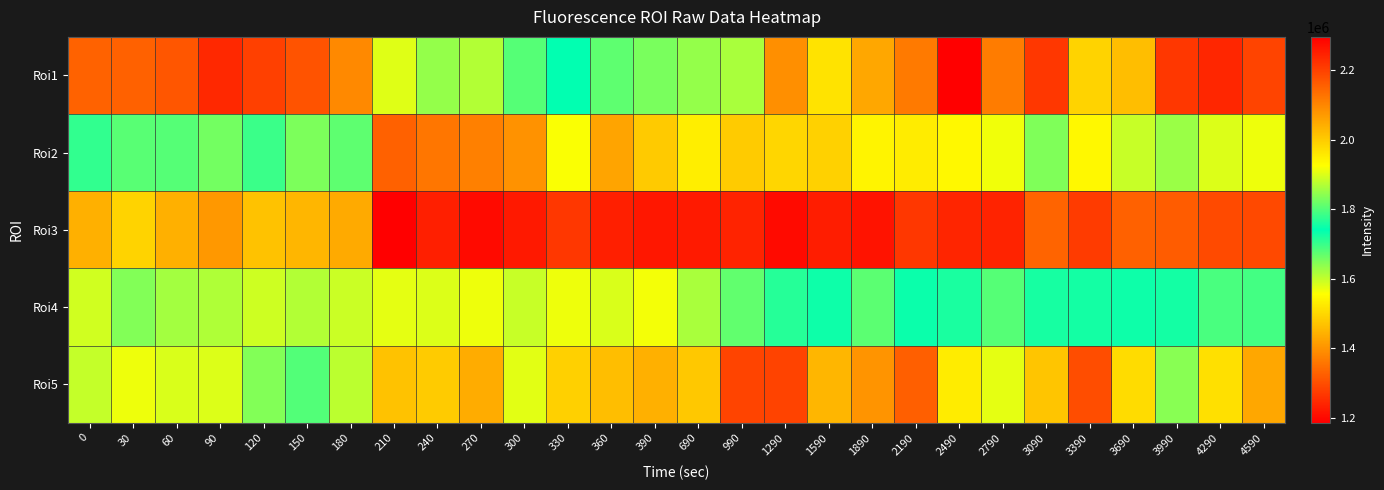

Which category has the highest value across all series?

2490